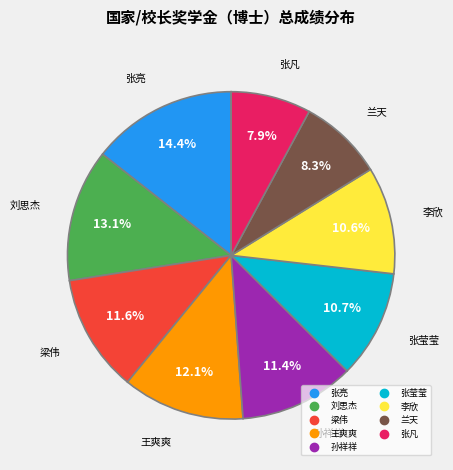

To the nearest percent, what is the difference between the largest and smallest slice percentages?

6%